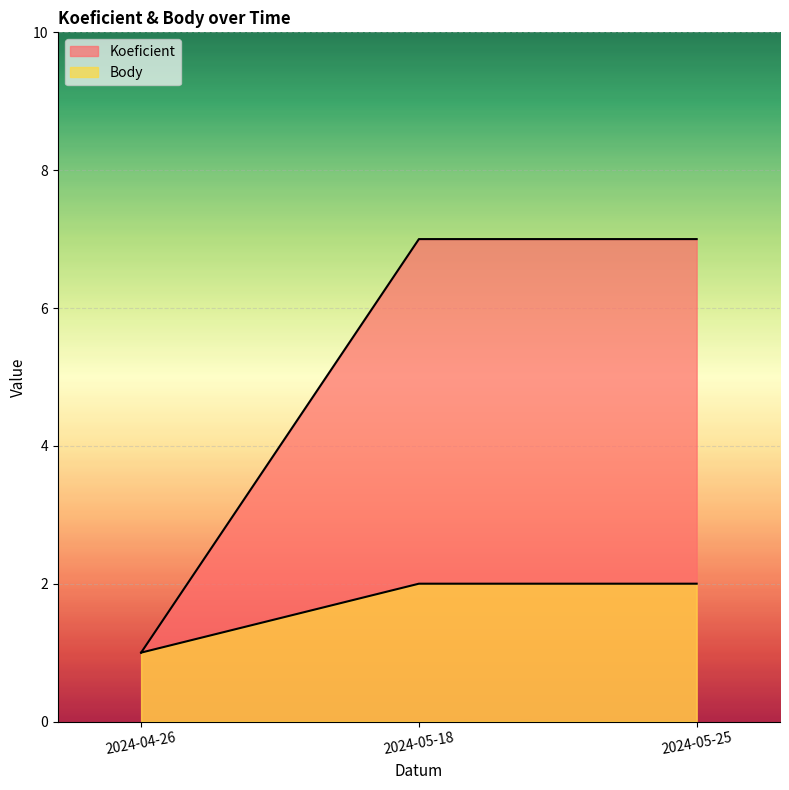

What is the spread (max minus min) of values at 2024-05-18?

5